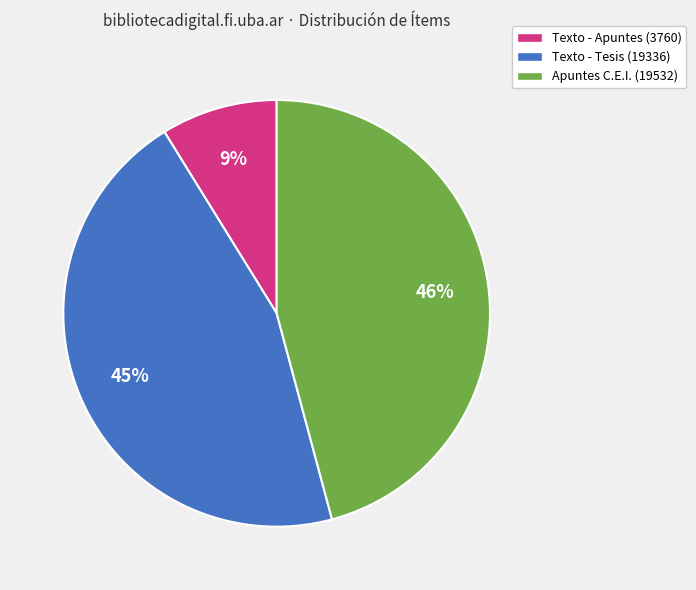

To the nearest percent, what percentage of the pie is Texto - Tesis (19336)?

45%